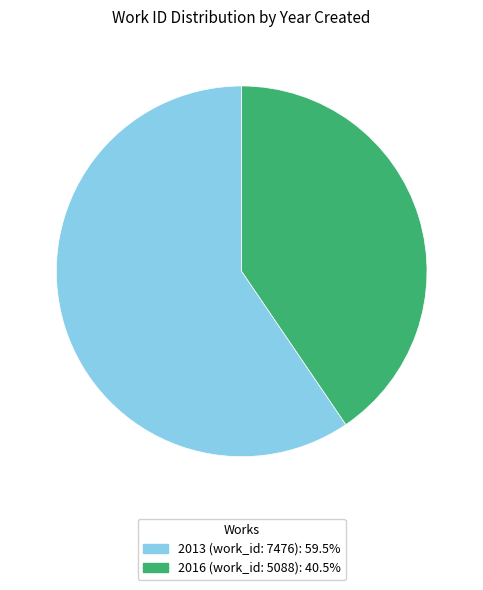

What is the smallest slice in the pie chart?

2016 (work_id: 5088)